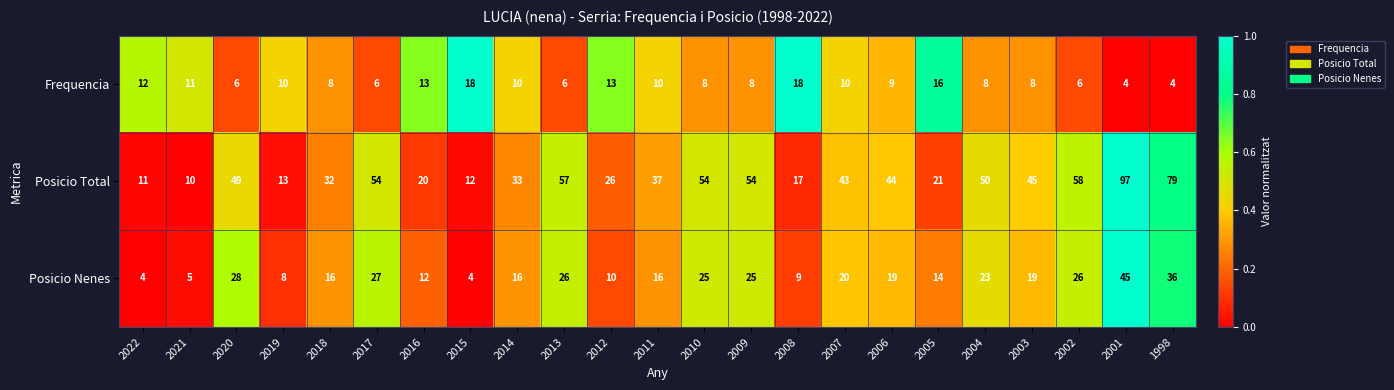

Between 2016 and 2006, which series saw the biggest shift?

Posicio Total